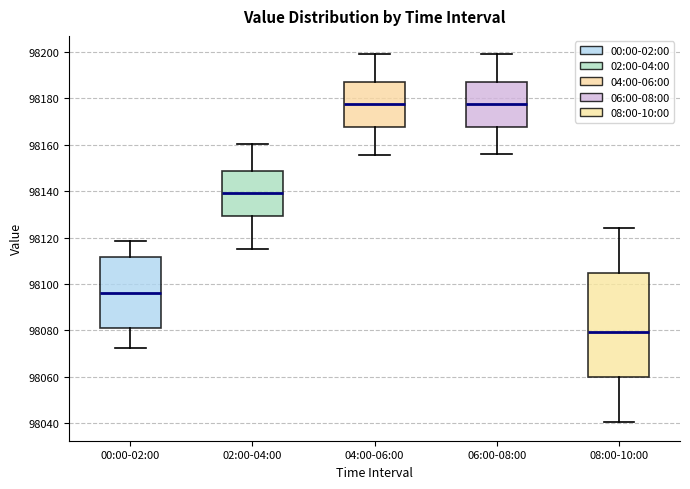

Which box has the lowest median line?

08:00-10:00